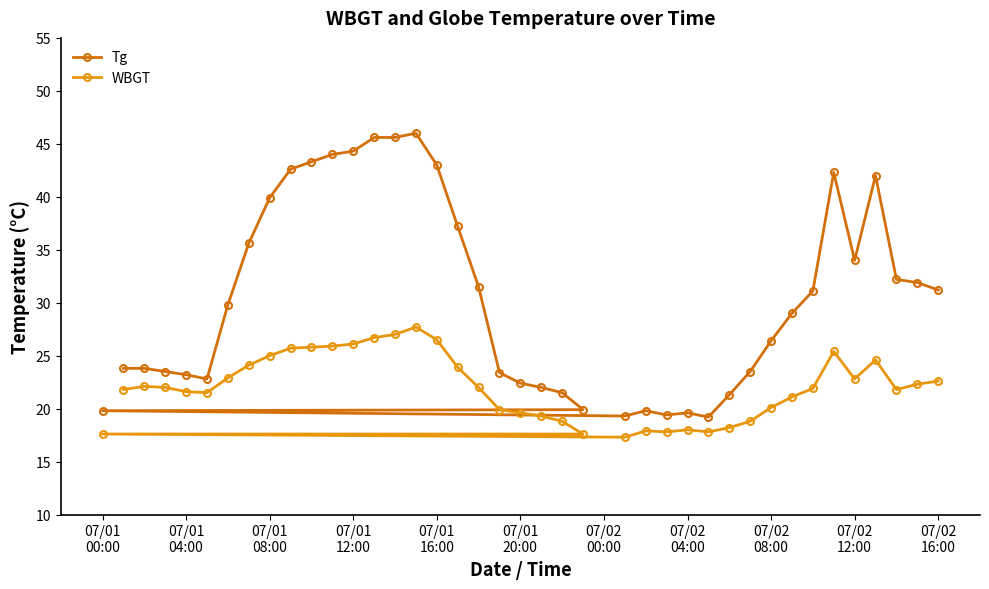

Which series has the largest total across all categories?

Tg